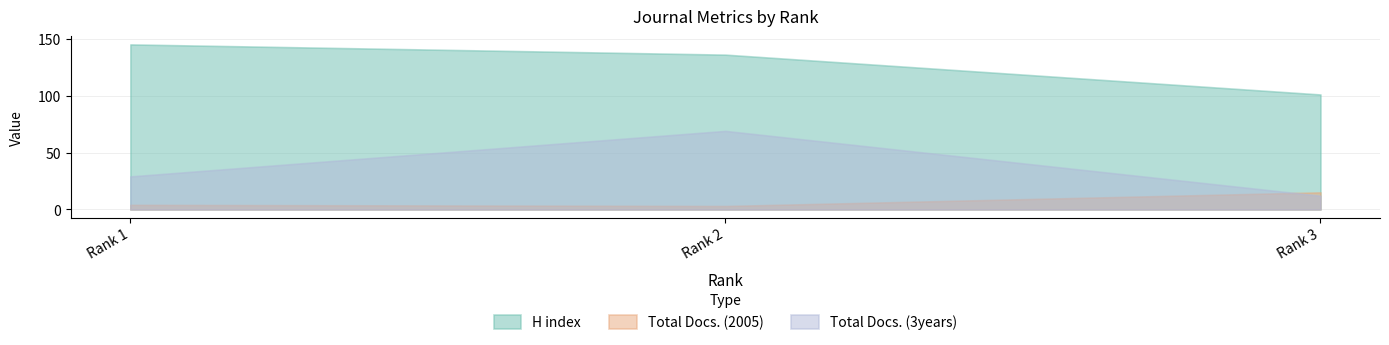

At Rank 1, list the series in order from smallest to largest.

Total Docs. (2005), Total Docs. (3years), H index